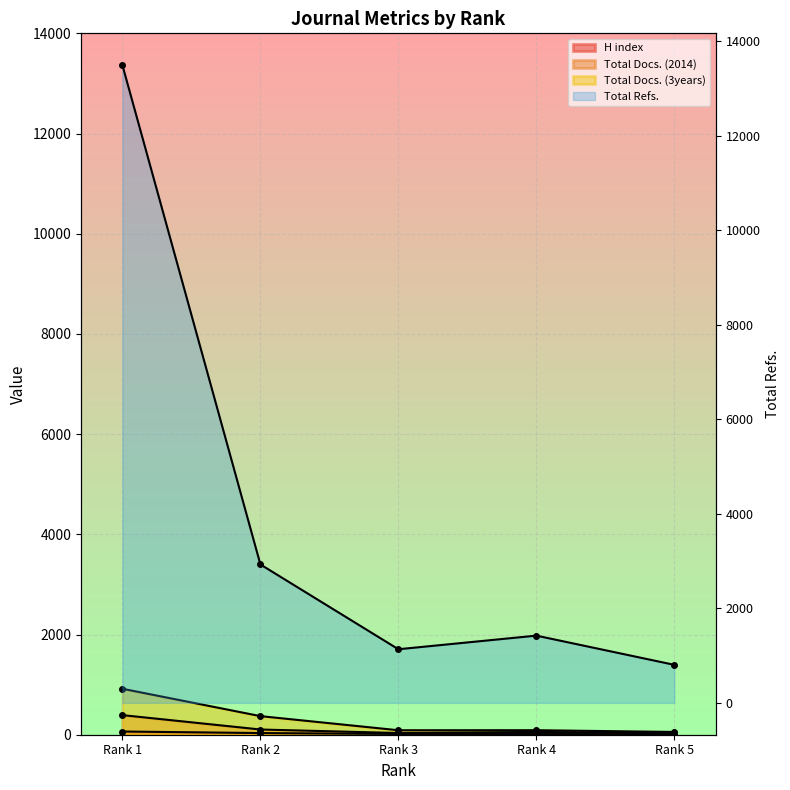

True or false: Total Refs. and Total Docs. (3years) cross at least once.

False